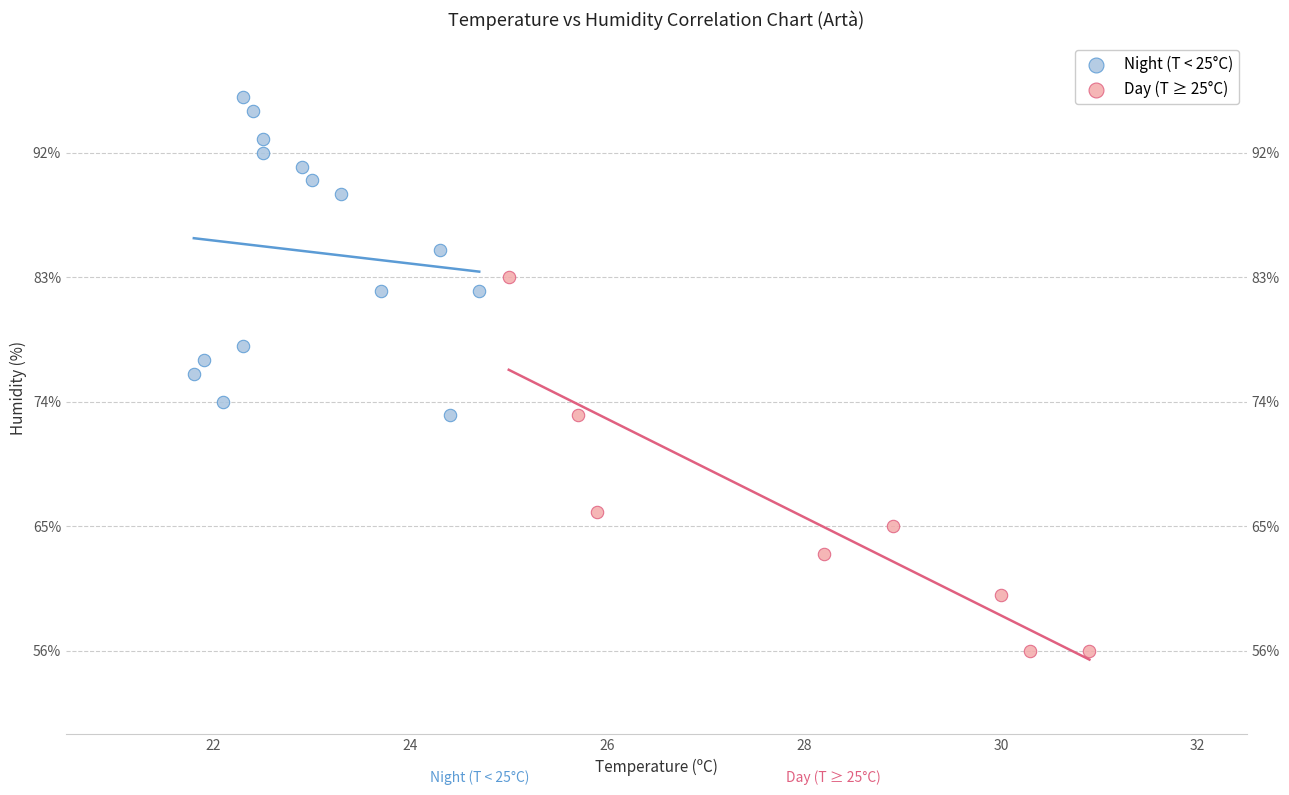

Which series has the widest spread of Y values?

Day (T ≥ 25°C)